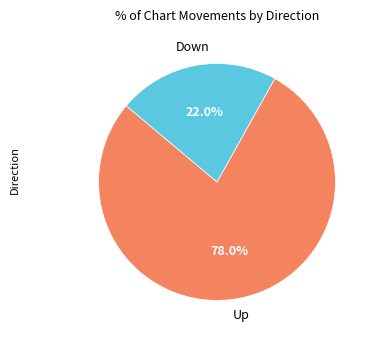

How many slices are in this pie chart?

2